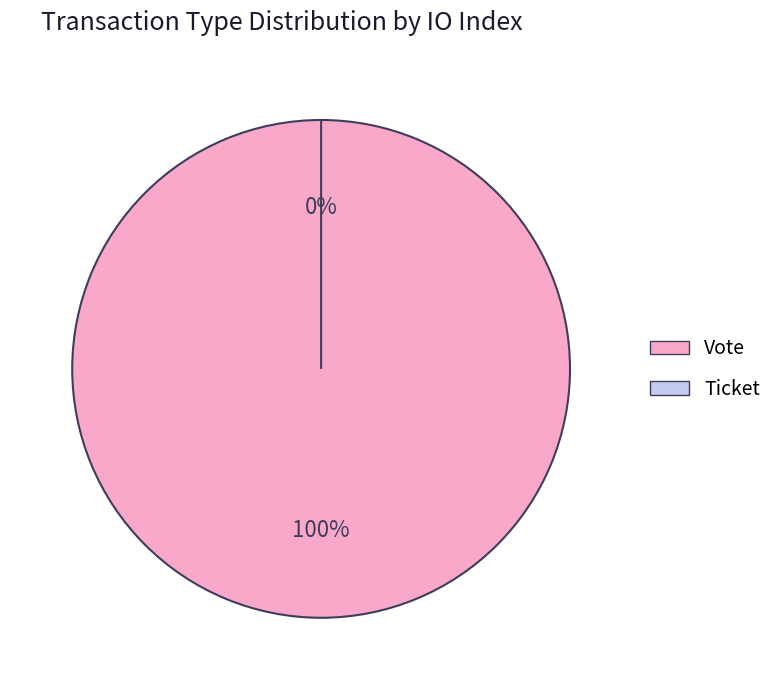

Count the number of slices in the pie.

2